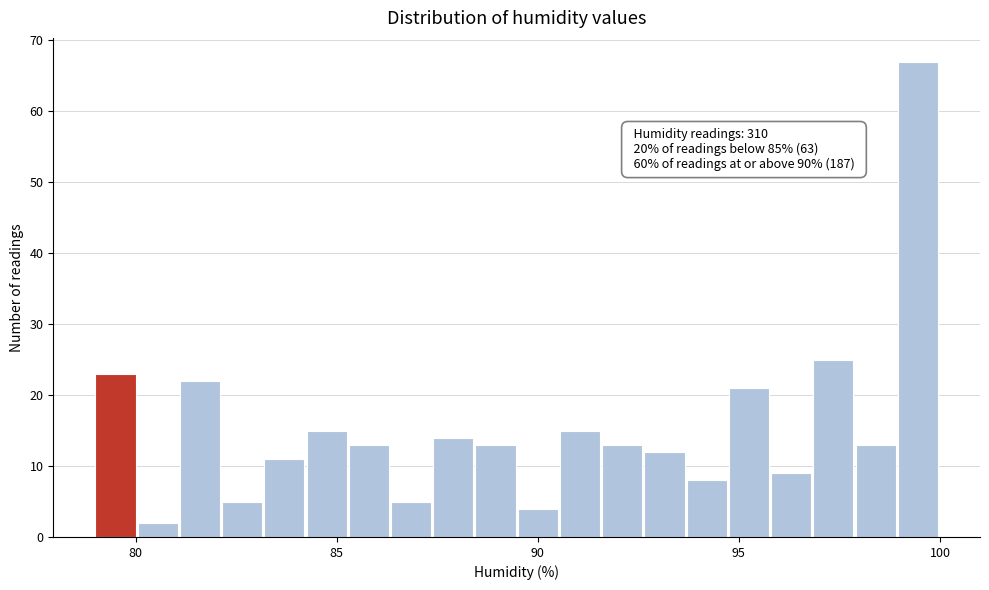

Around what value on the x-axis is the tallest bar? Give the approximate position of its centre, as read against the axis.

99.5